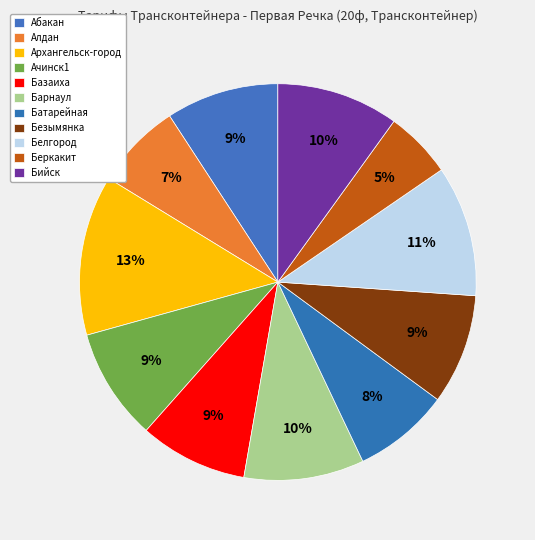

Is it true that Базаиха is 1% of the pie?

False